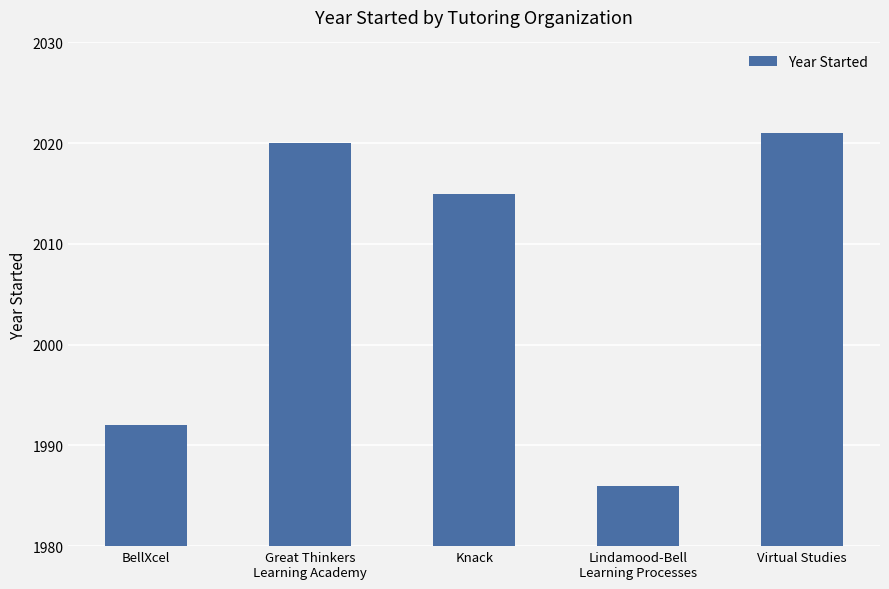

The value at Knack is 3033. True or false?

False